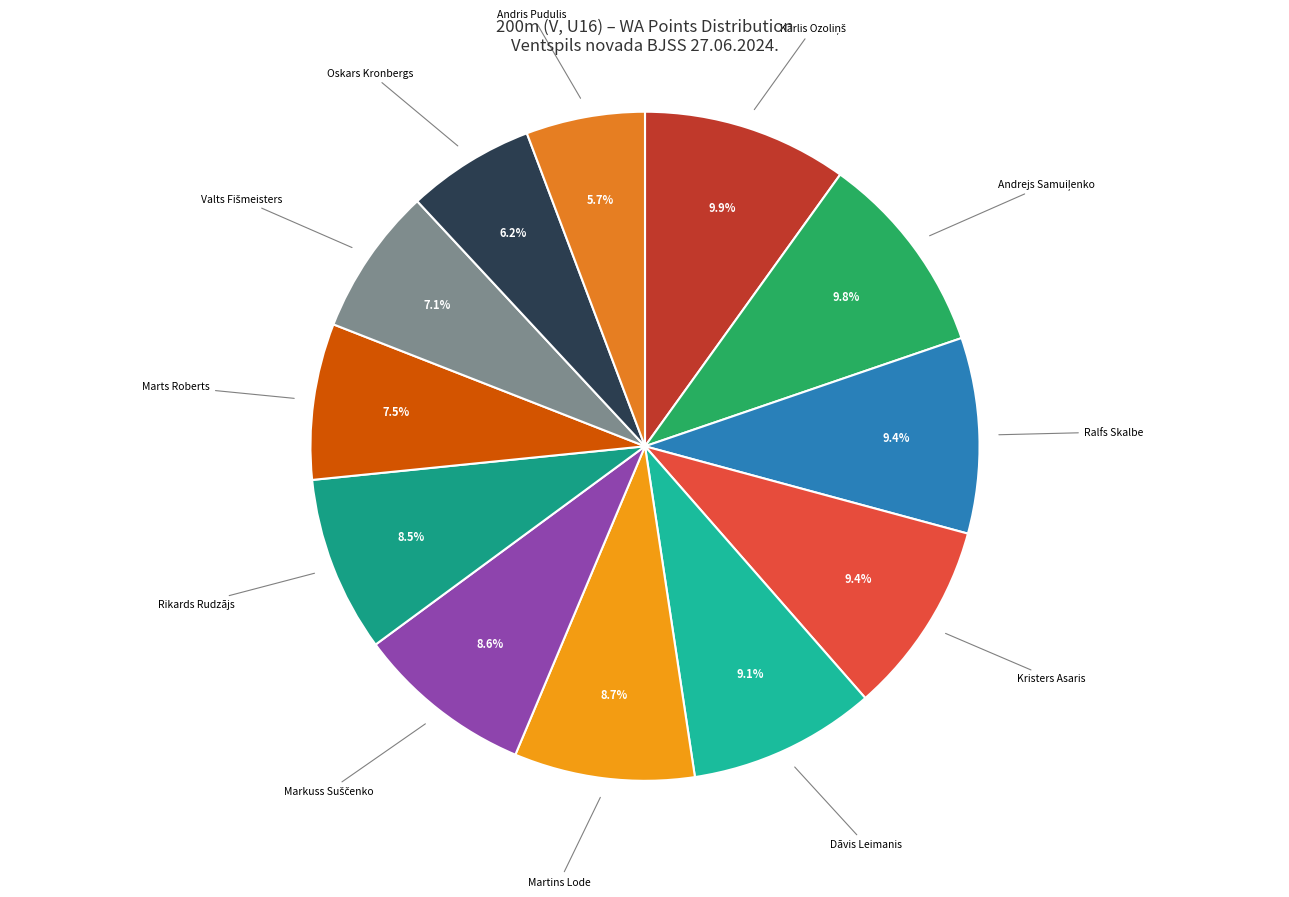

Is the sum of Oskars Kronbergs and Rikards Rudzājs greater than half?

No